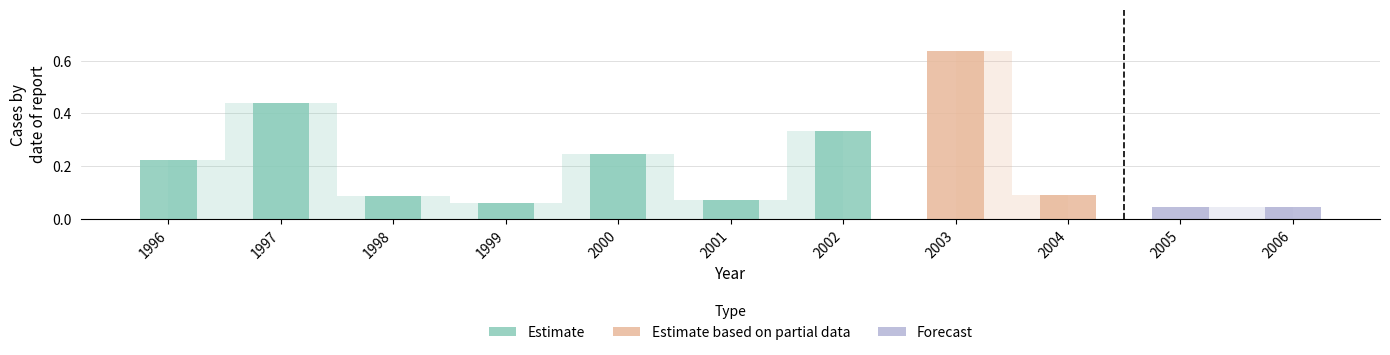

The value at 1998 is 0.0. True or false?

False